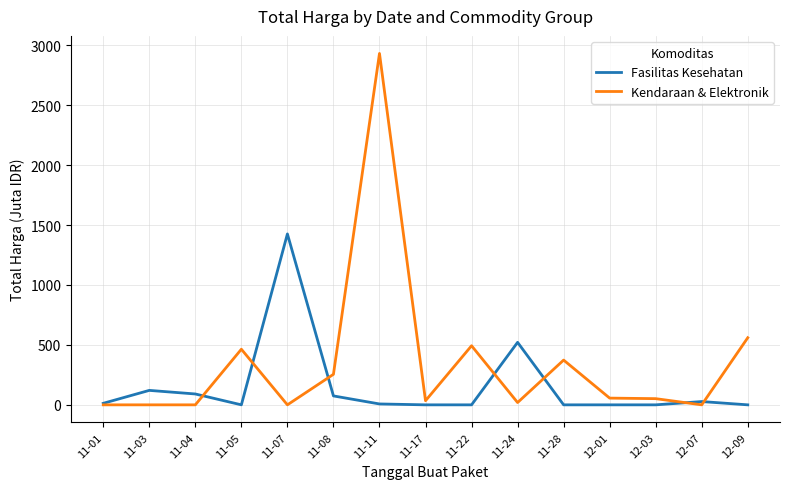

What is the sum of the Kendaraan & Elektronik values at 11-28 and 11-05?

837.4